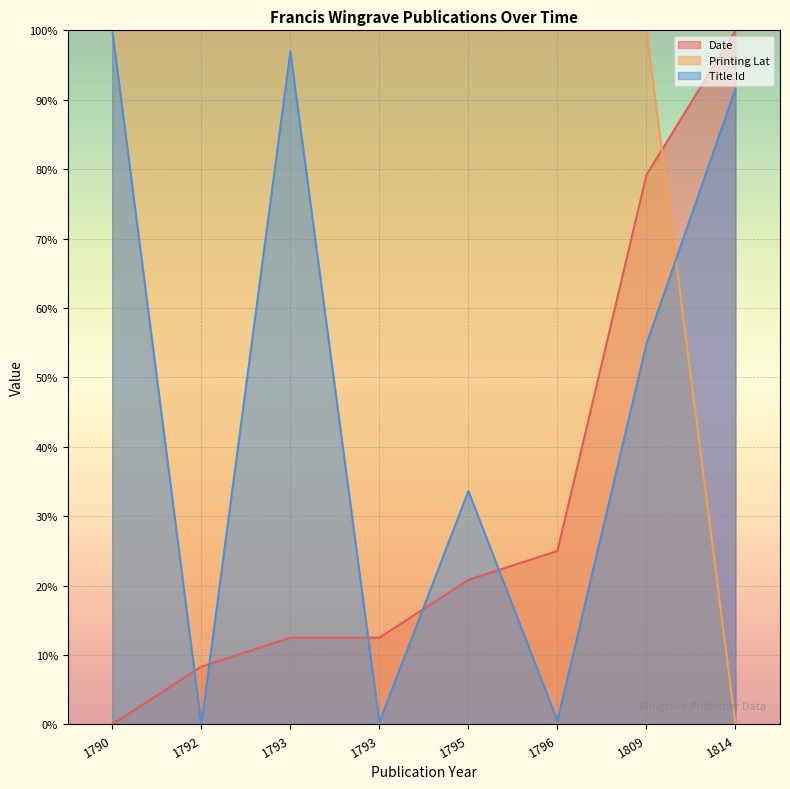

What is the maximum value shown in the chart?

100.0